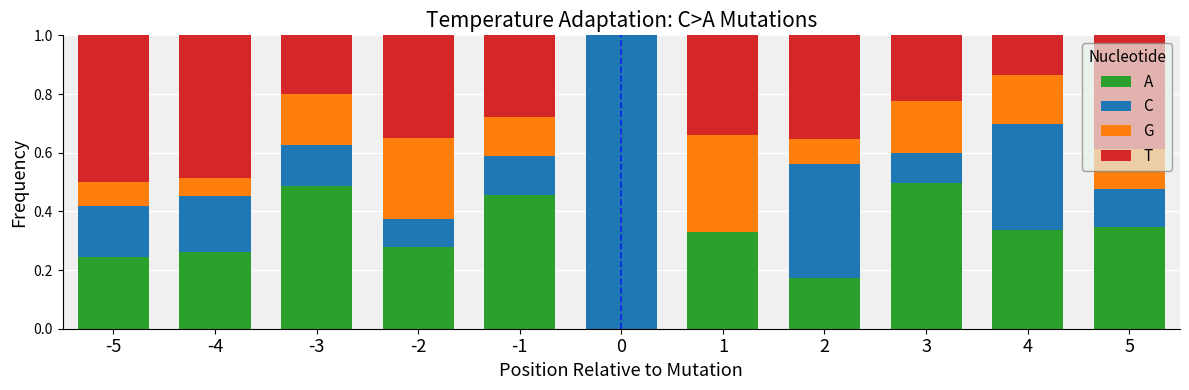

What is the total value across all series at -3?

1.0